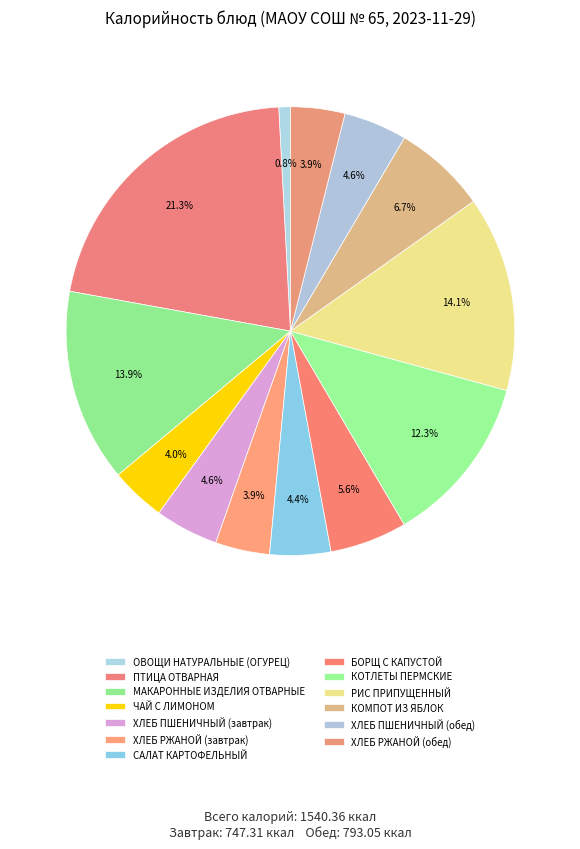

How many segments does this pie chart have?

13